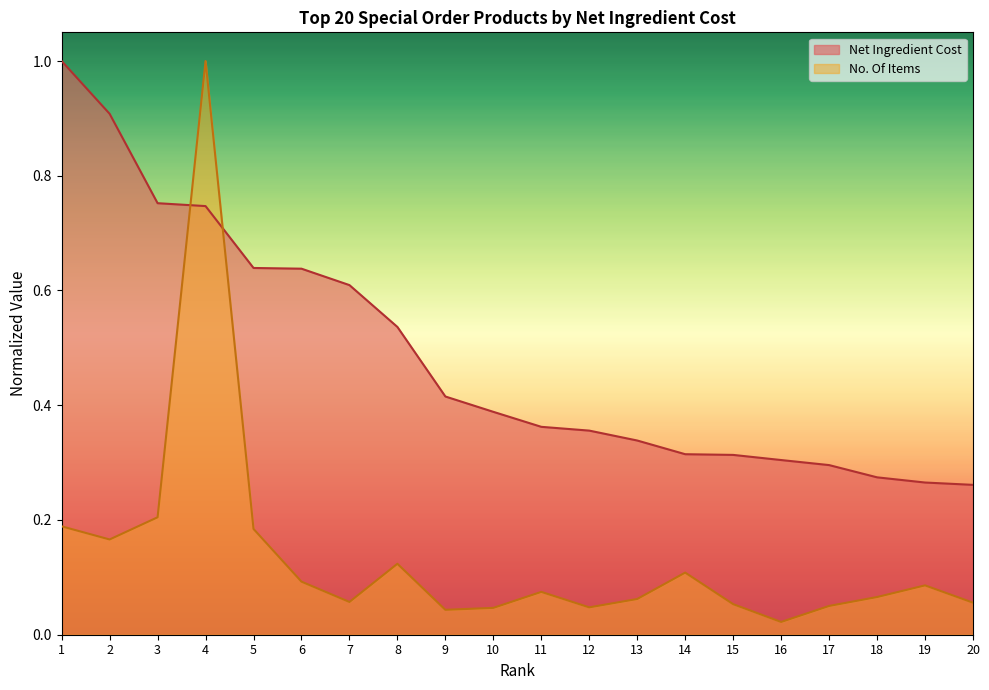

Between which two adjacent categories do Net Ingredient Cost and No. Of Items first intersect?

3 and 4